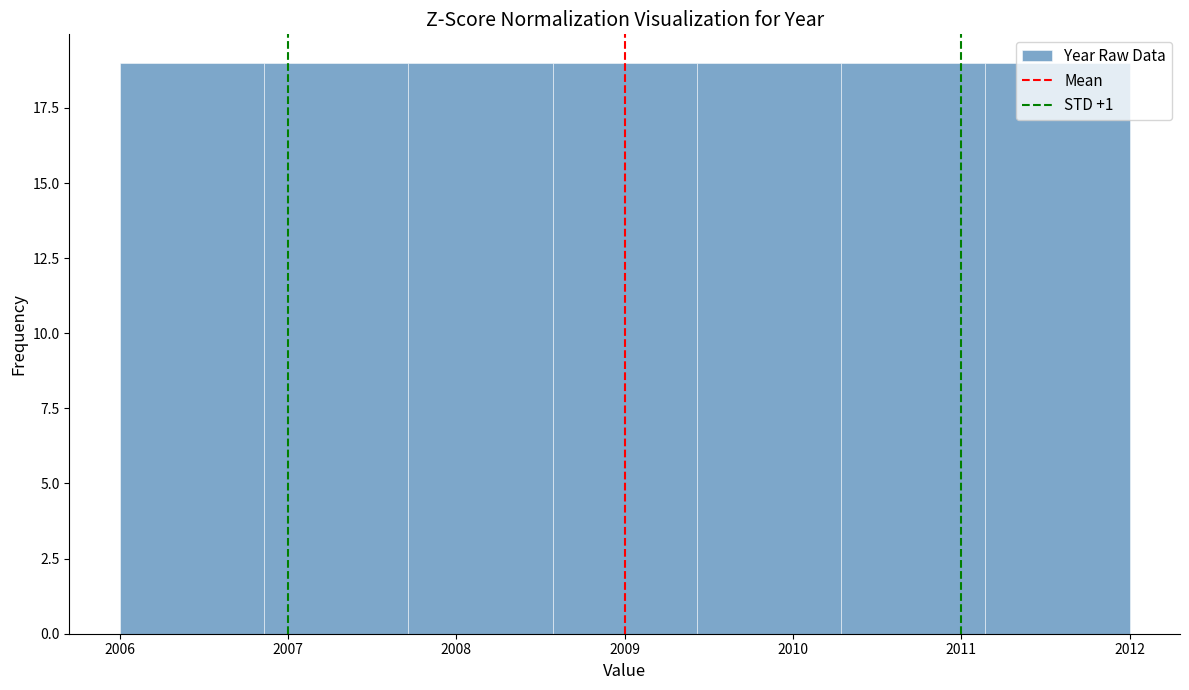

Reading left to right, list every bar in this chart as the range it spans on the x-axis followed by its height. Neither the bar edges nor the heights are printed on the chart, so give them approximately, as read against the axes.

2006.0 to 2006.9: 19
2006.9 to 2007.7: 19
2007.7 to 2008.6: 19
2008.6 to 2009.4: 19
2009.4 to 2010.3: 19
2010.3 to 2011.1: 19
2011.1 to 2012.0: 19